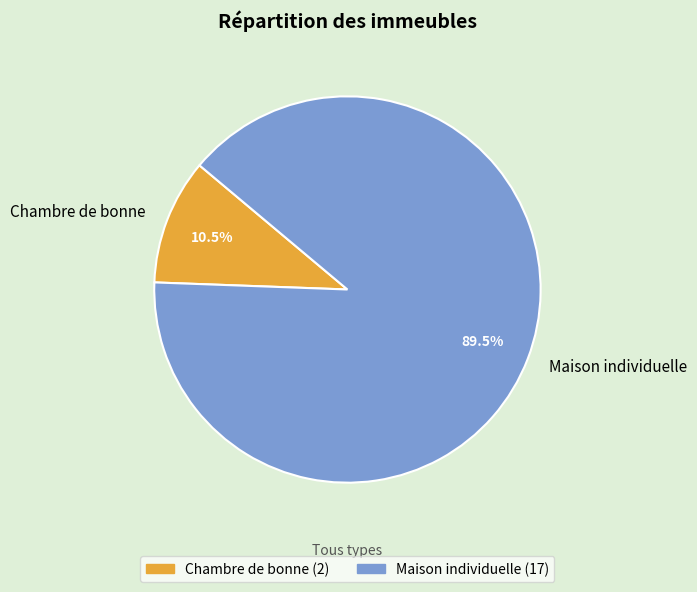

Between Maison individuelle and Chambre de bonne, which is larger?

Maison individuelle